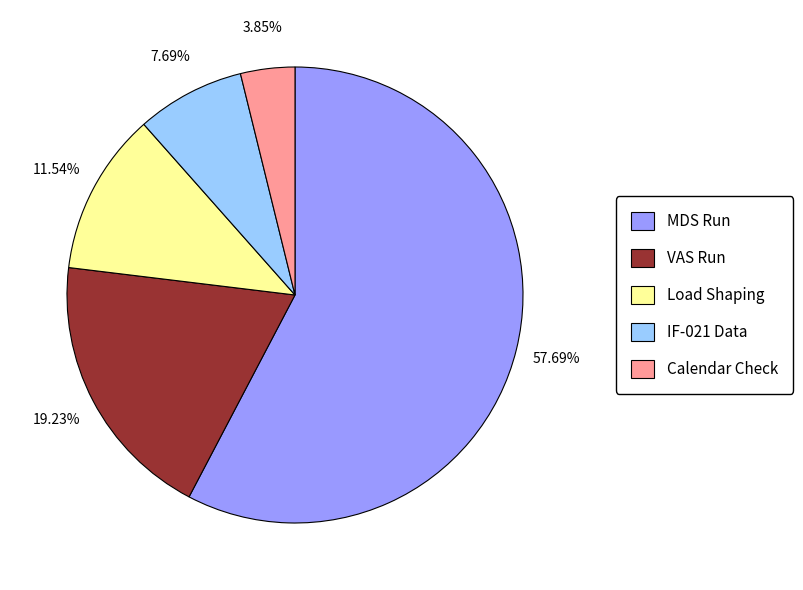

Between VAS Run and IF-021 Data, which is larger?

VAS Run